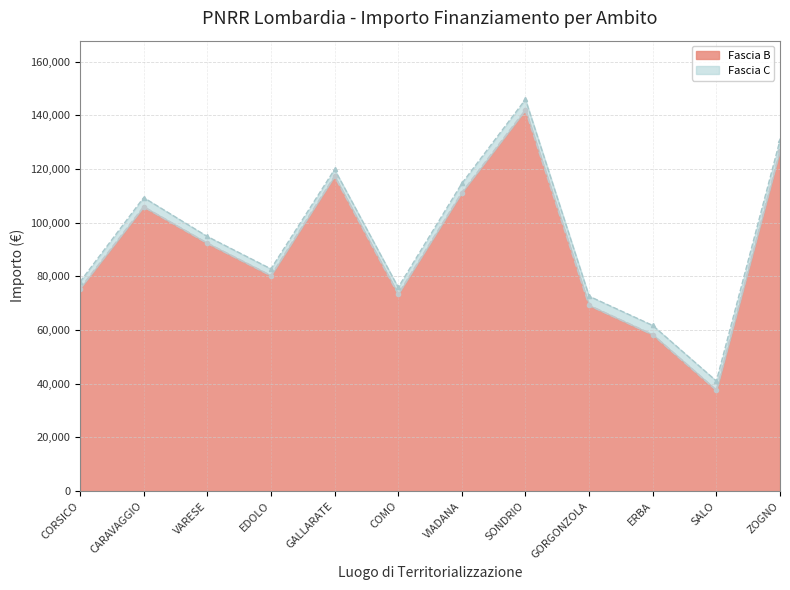

Reading left to right, list all the values displayed in this chart.

75442.6	105915.0	92341.9	80270.1	117311.1	73375.7	111198.7	142004.3	69180.1	58273.5	37577.6	126823.9